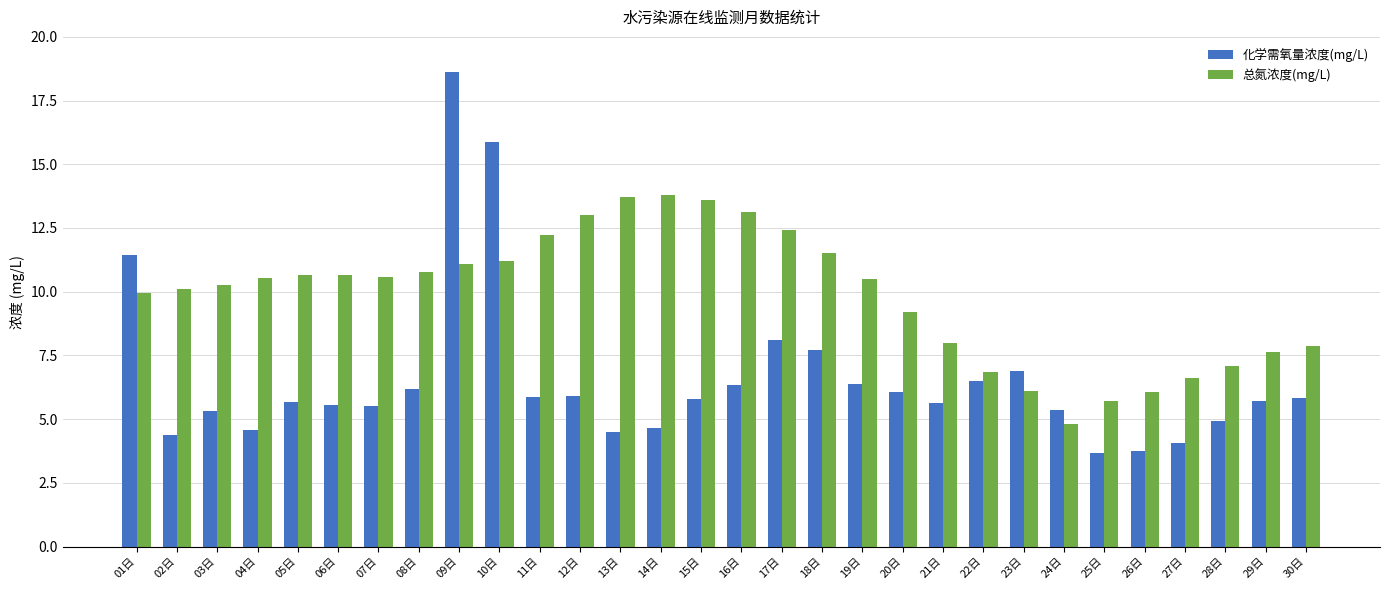

What is the smallest value displayed?

3.7